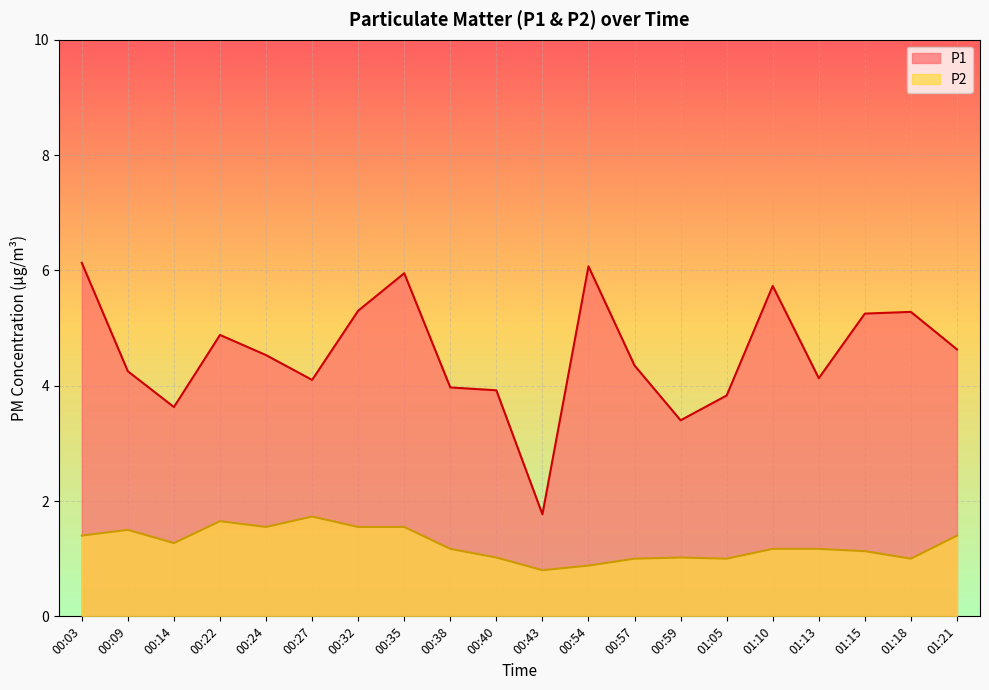

What is the label of the 17th point from the right?

00:22